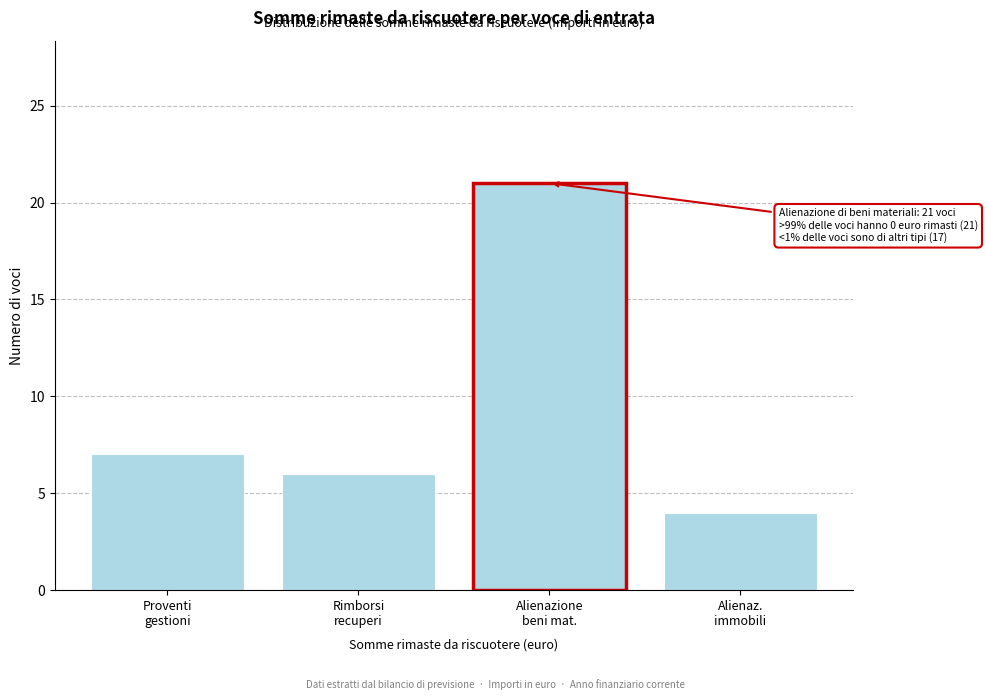

Reading right to left, extract all data points from this chart.

4	21	6	7